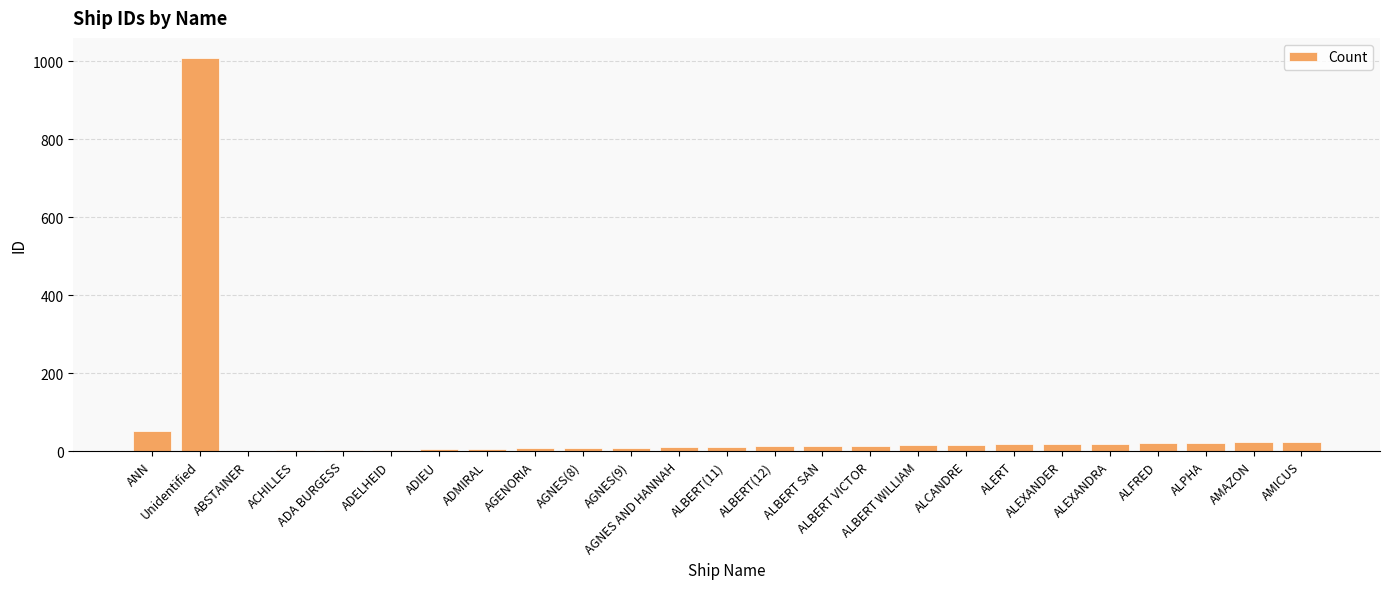

What is the ratio of the value at ALBERT SAN to the value at ADIEU?

2.6